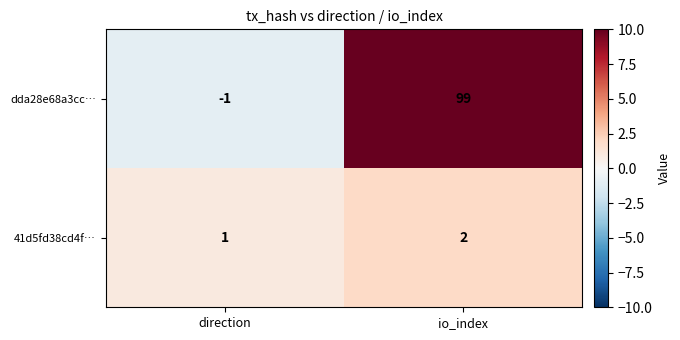

Reading left to right, what are all the values shown in this chart?

dda28e68a3cc…: direction=-1	io_index=99
41d5fd38cd4f…: direction=1	io_index=2